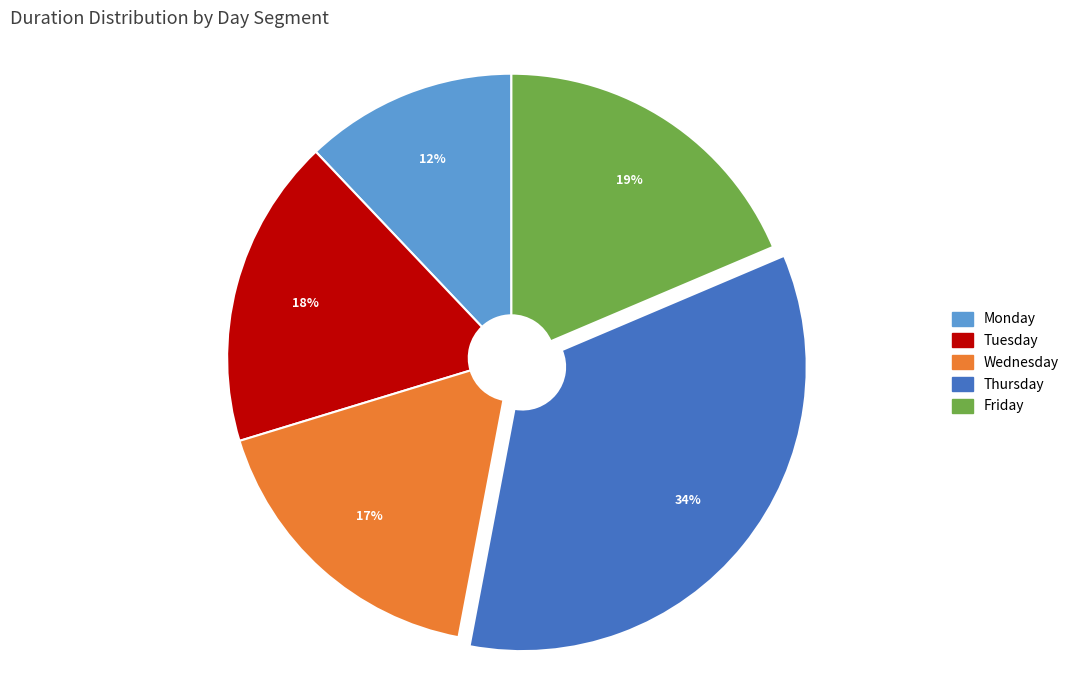

Which has a higher value, Monday or Tuesday?

Tuesday